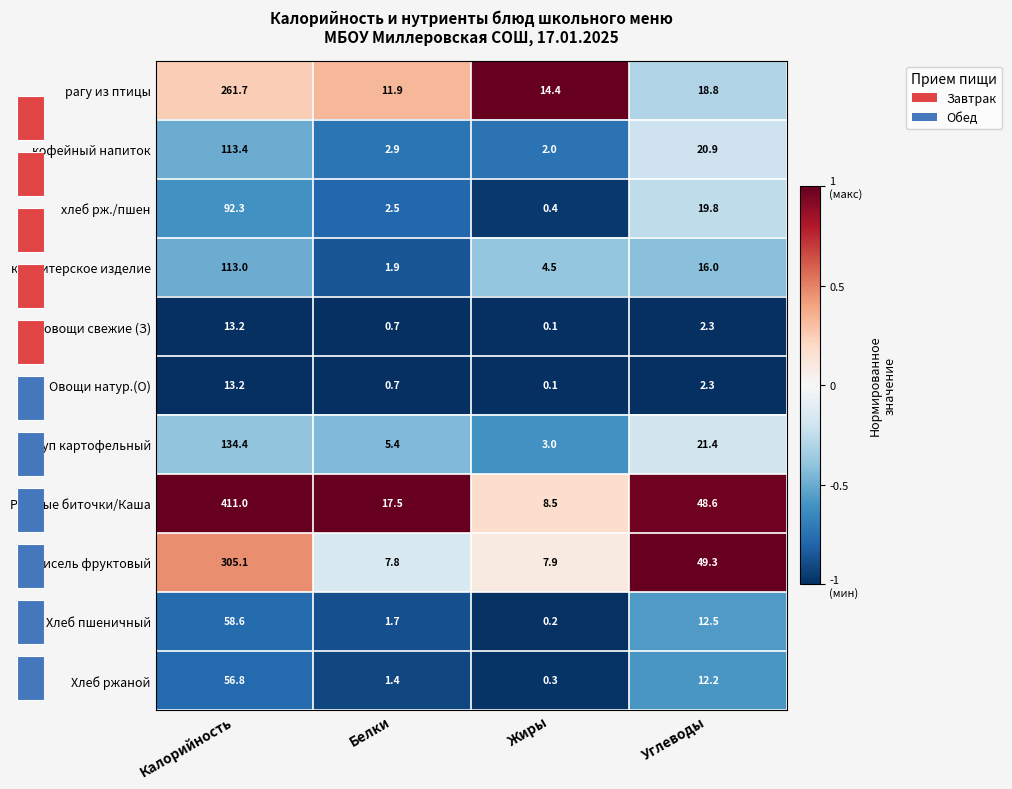

Rank the categories by Хлеб ржаной value from lowest to highest.

Жиры, Белки, Углеводы, Калорийность